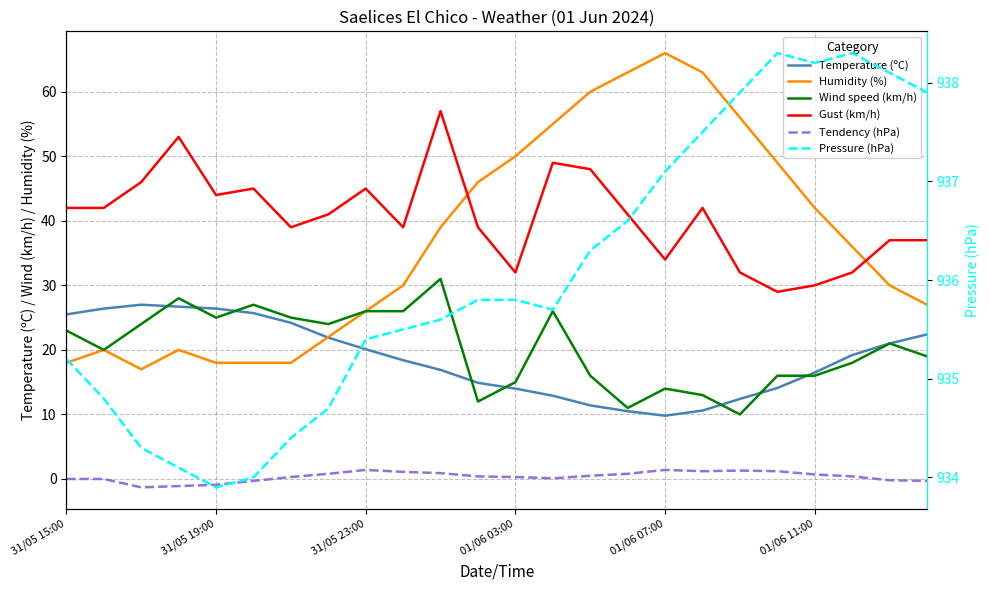

True or false: Humidity (%) and Tendency (hPa) cross at least once.

False